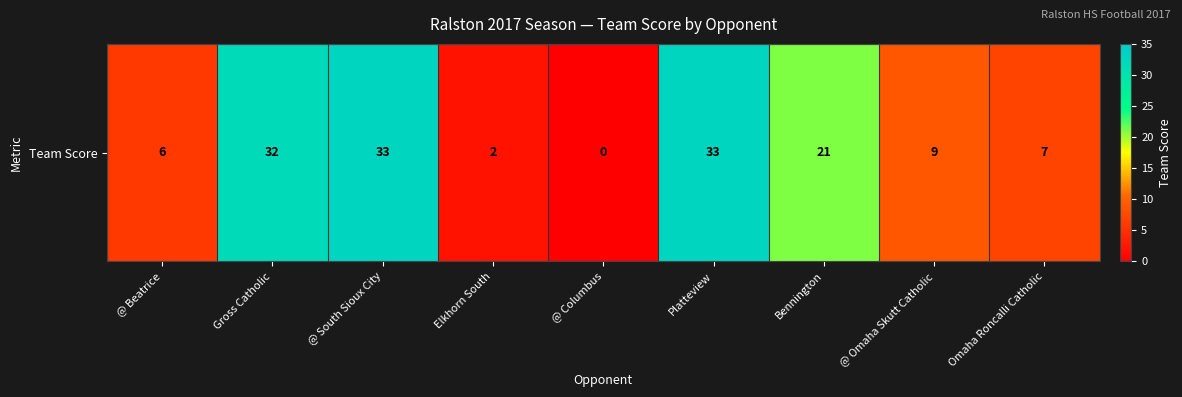

Which has a higher value, @ Omaha Skutt Catholic or Gross Catholic?

Gross Catholic